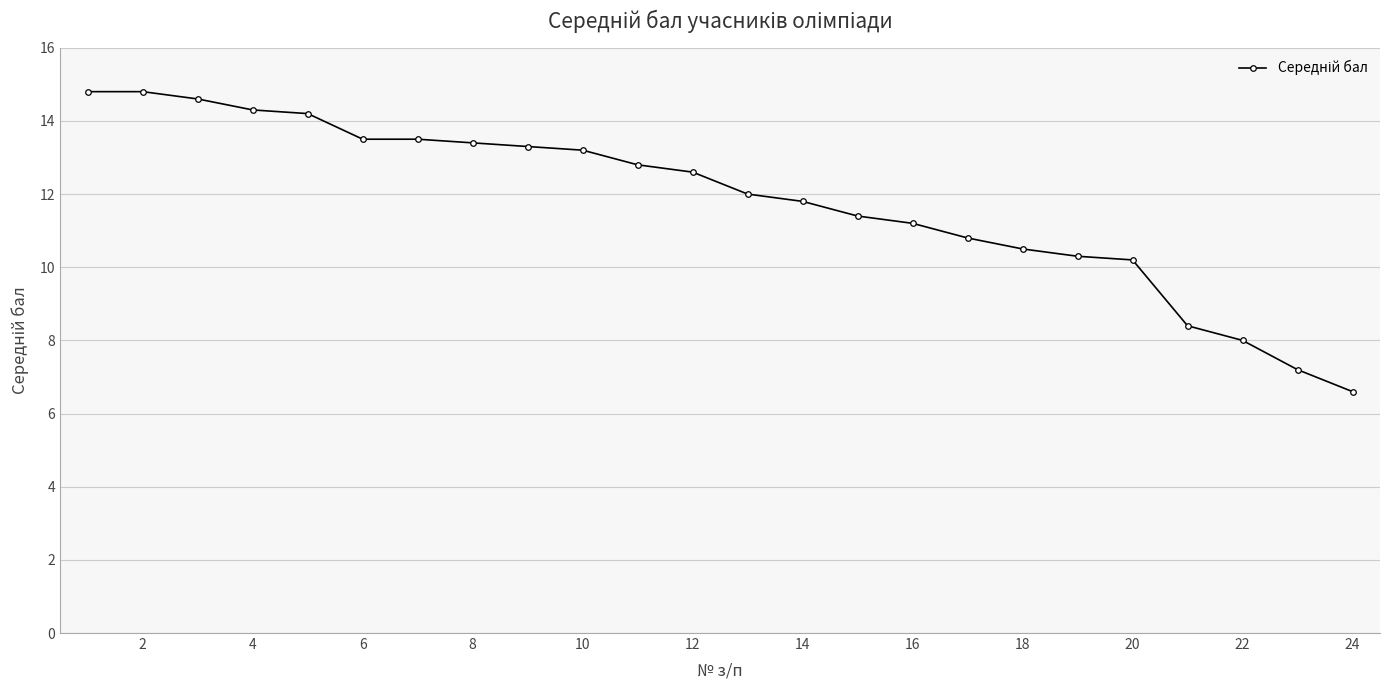

Does the chart display data point markers on the line(s)?

Yes